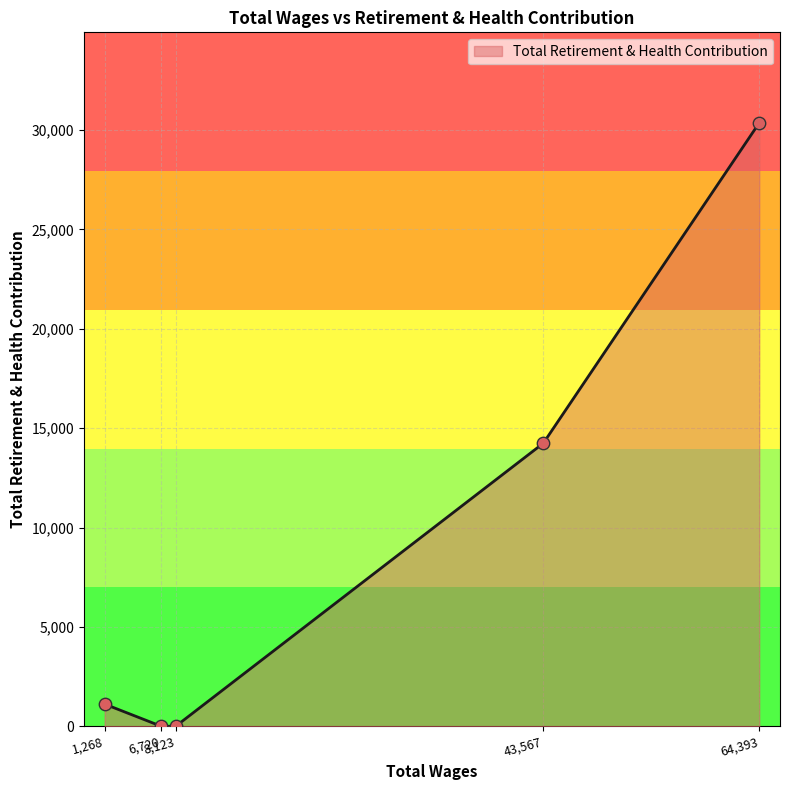

Between 1268.0 and 43567.0, which is larger?

43567.0